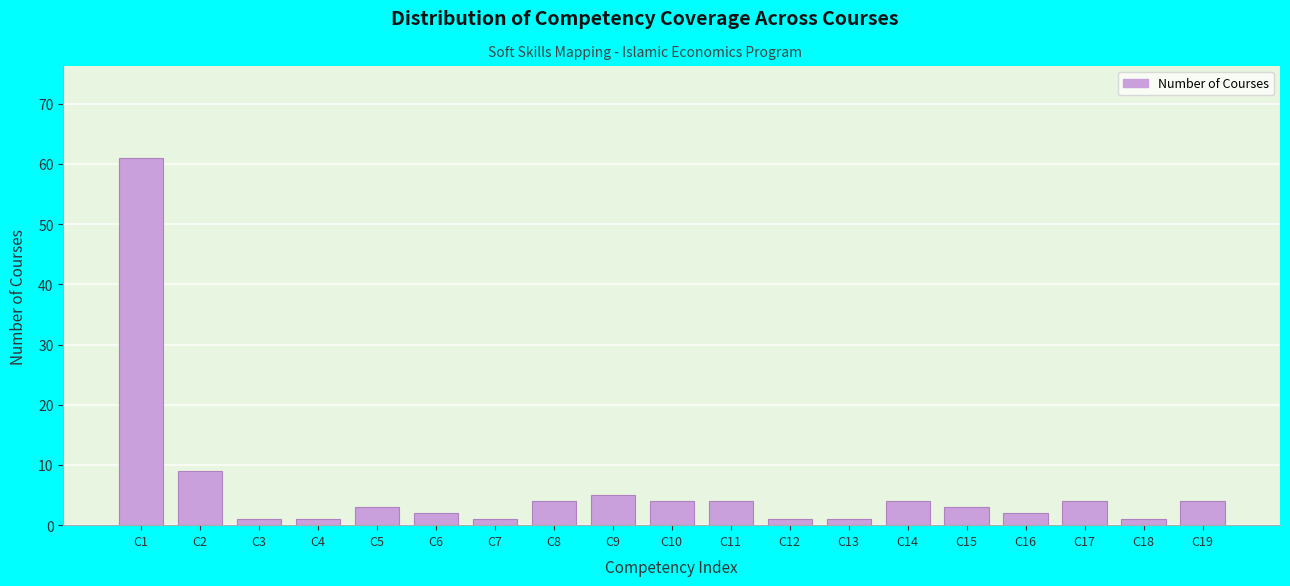

Reading right to left, extract all data points from this chart.

4	1	4	2	3	4	1	1	4	4	5	4	1	2	3	1	1	9	61